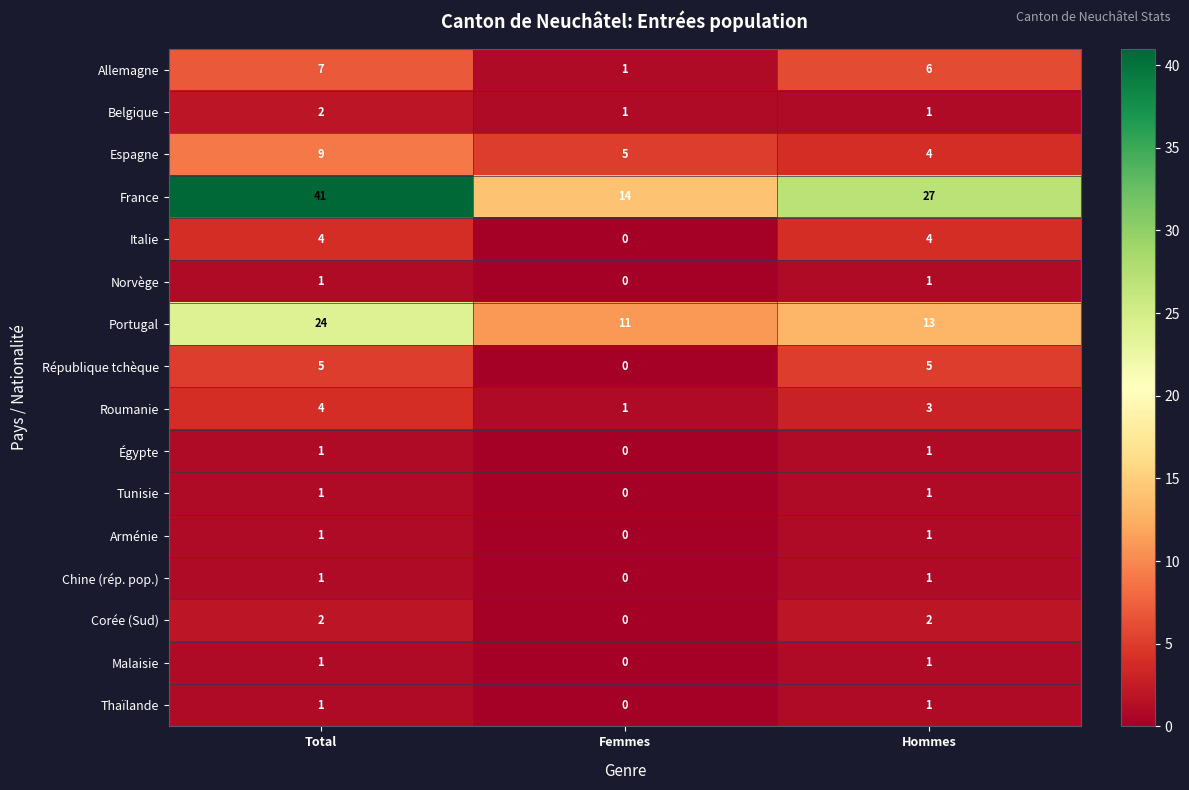

Which series has the largest range (max minus min)?

France